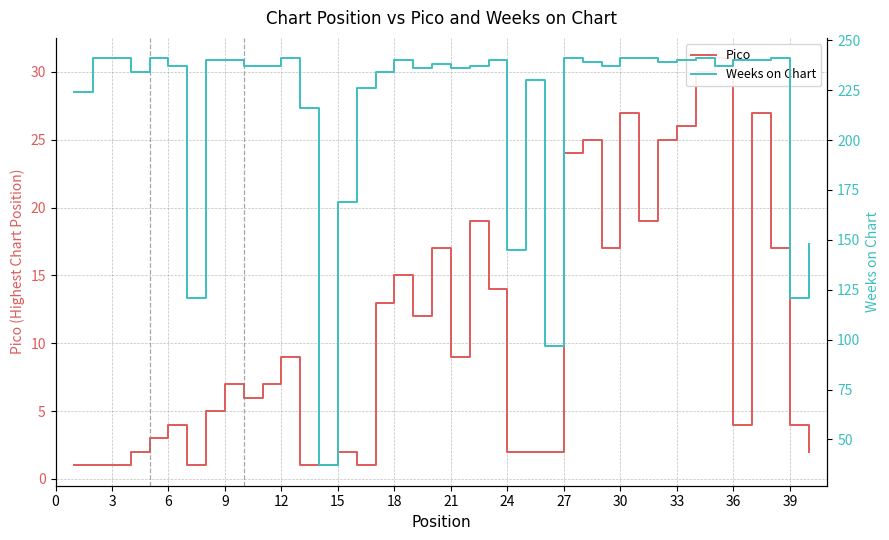

What is the lowest value of the Weeks on Chart series?

37